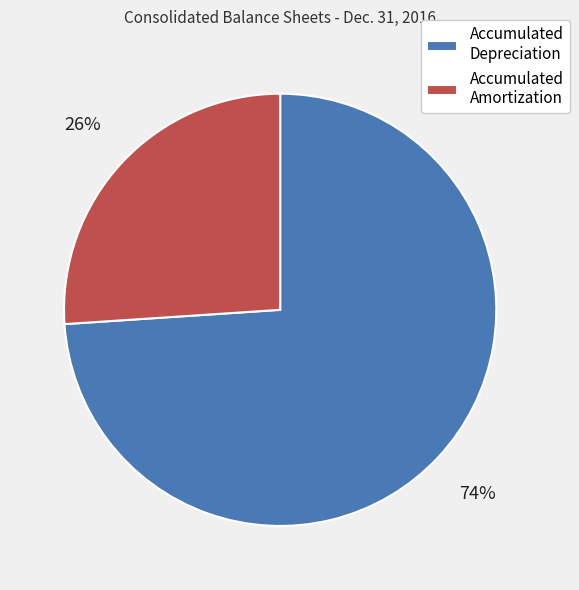

Combined, do Accumulated Amortization and Accumulated Depreciation account for over 50%?

Yes